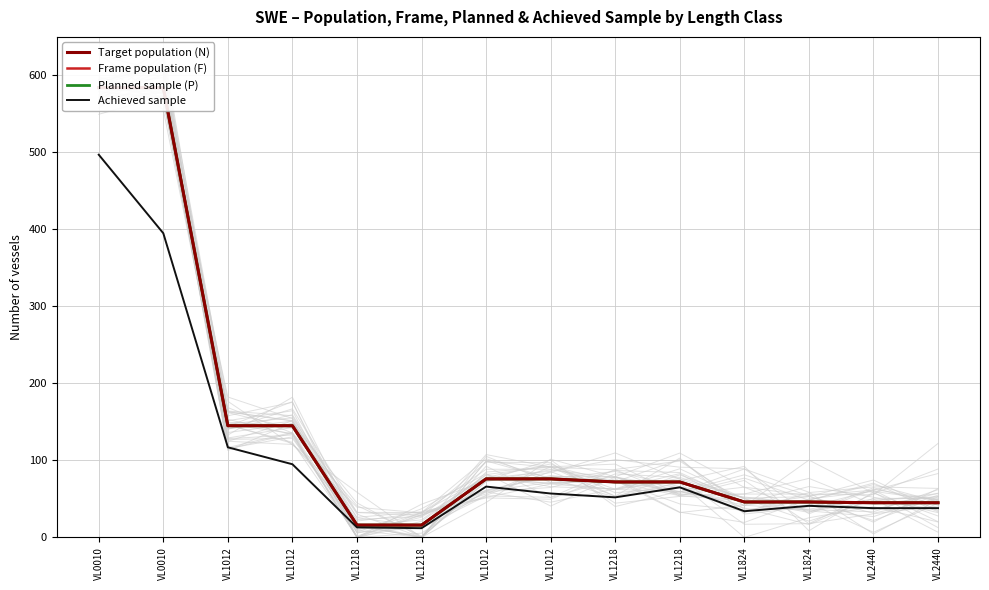

What is the average value of the Frame population (F) series?

141